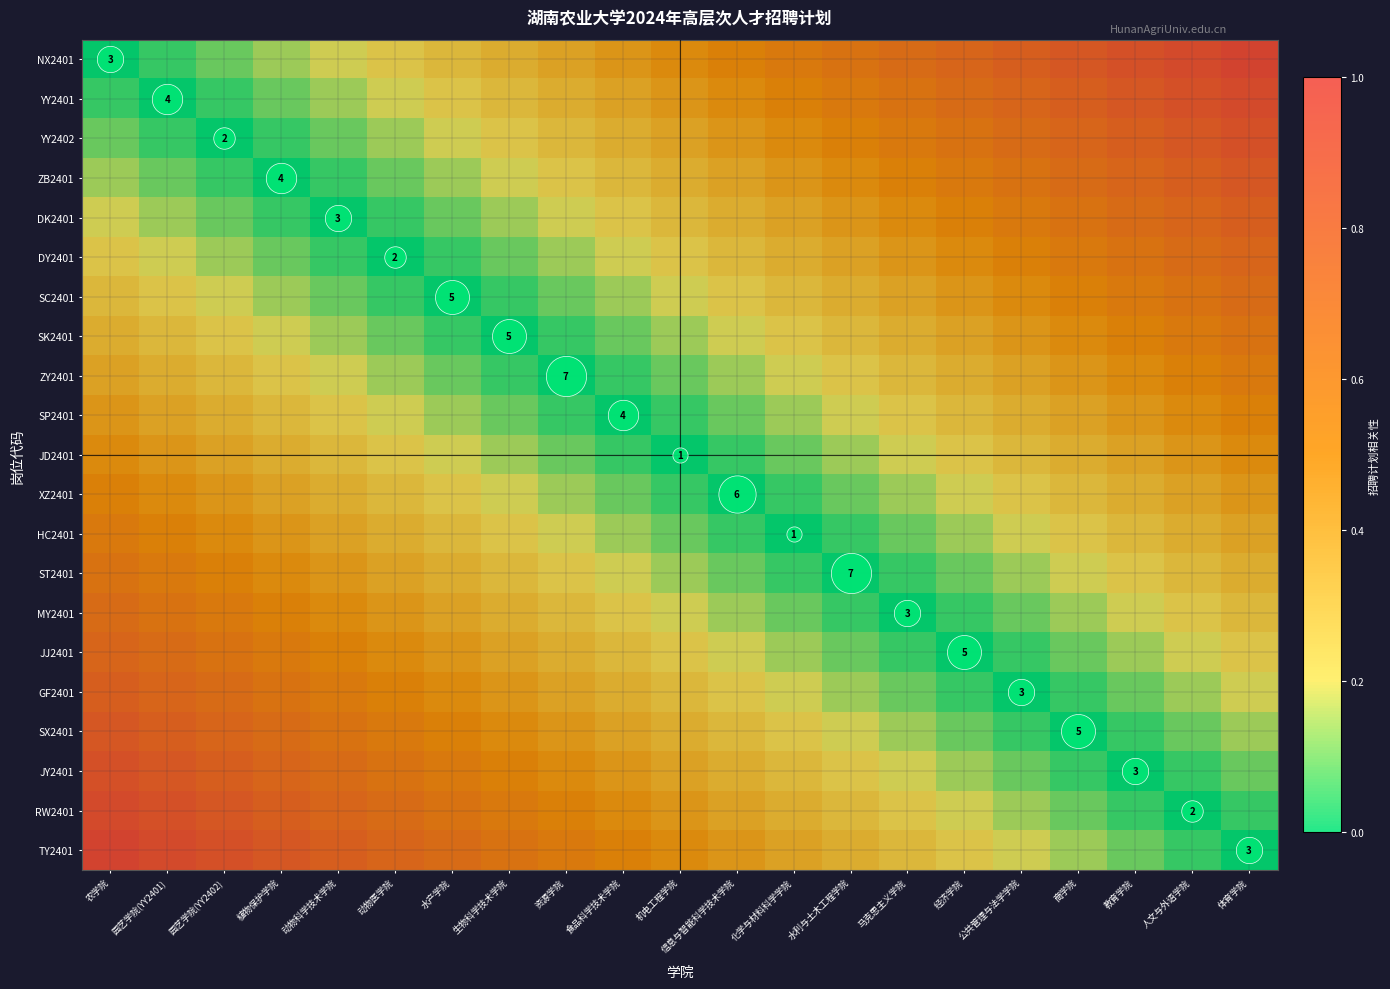

Read the DY2401 value at 资源学院.

0.1